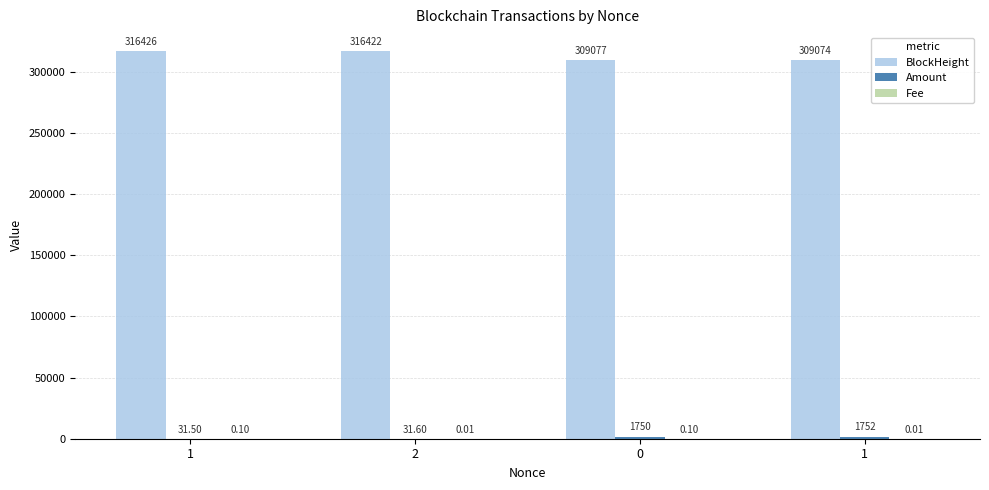

What is the label of the 3rd bar from the right?

2